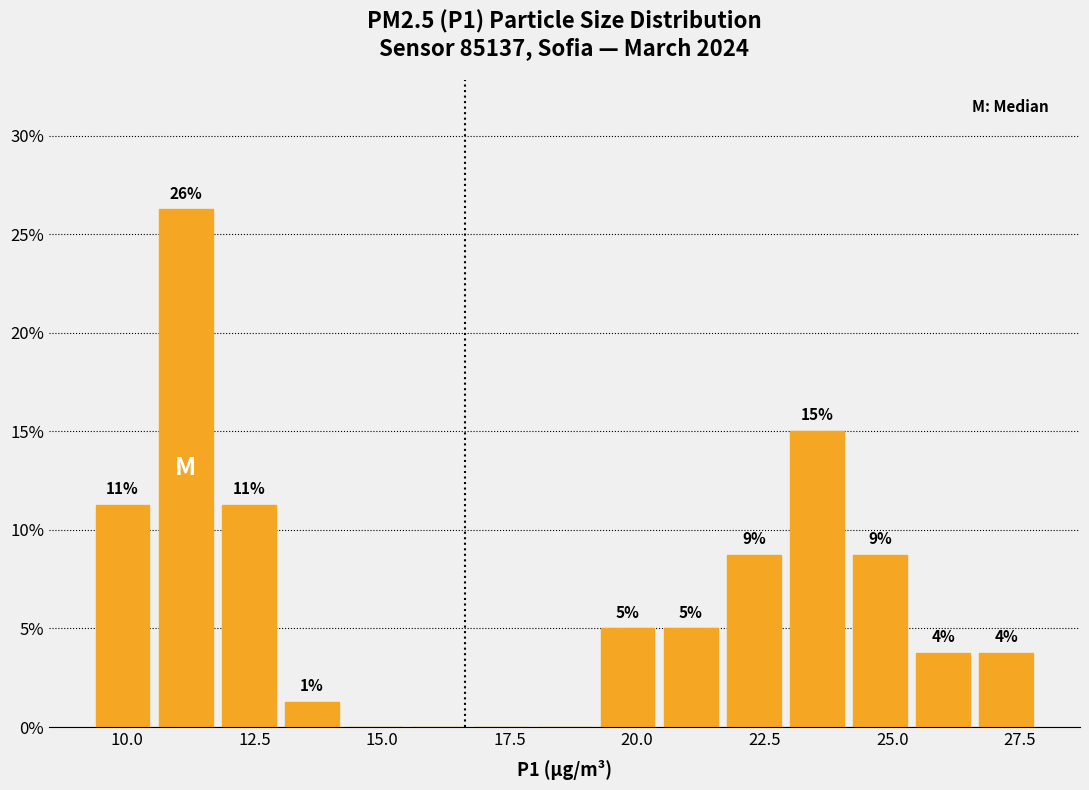

Around what value on the x-axis is the tallest bar? Give the approximate position of its centre, as read against the axis.

11.0